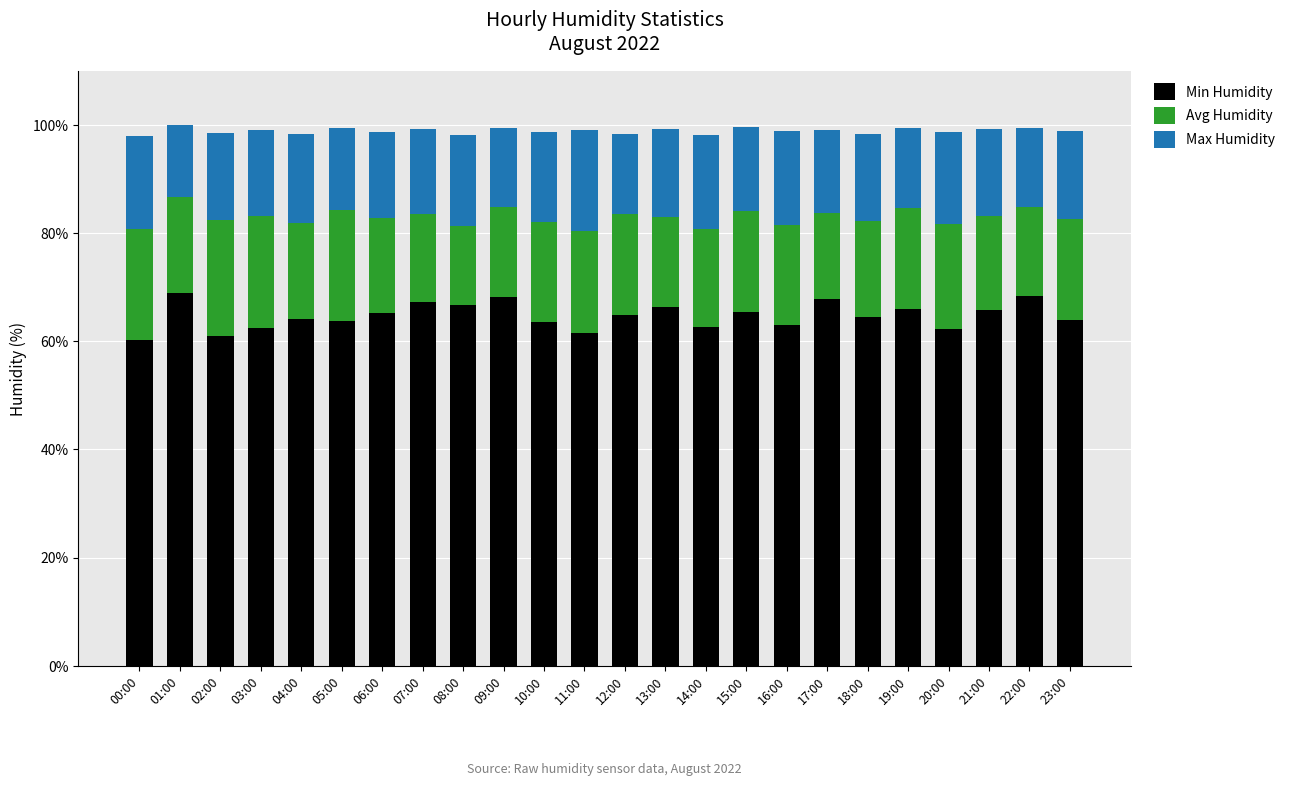

What is the lowest value of the Min Humidity series?

60.2